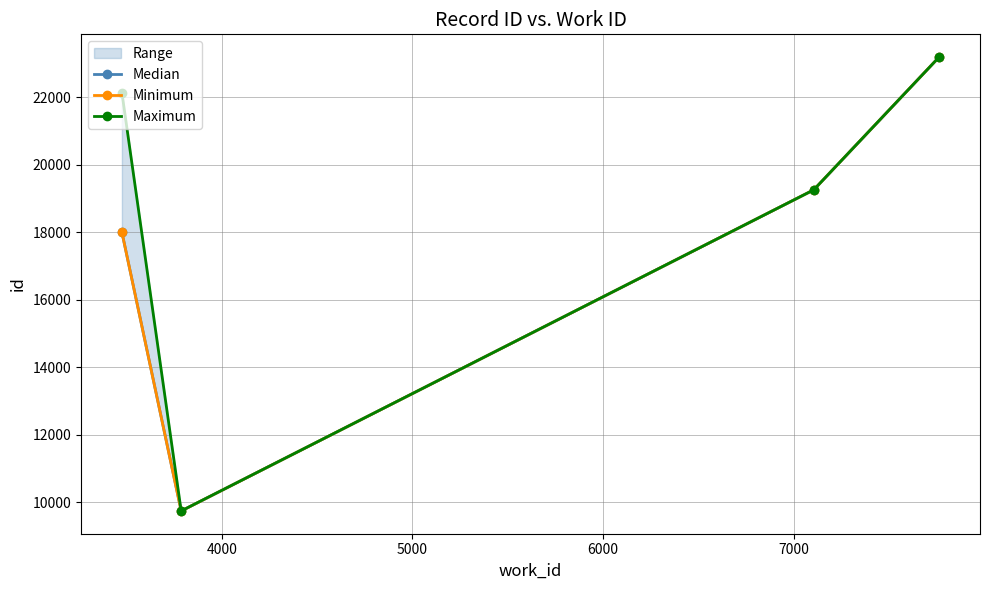

Which series has the largest range (max minus min)?

Minimum